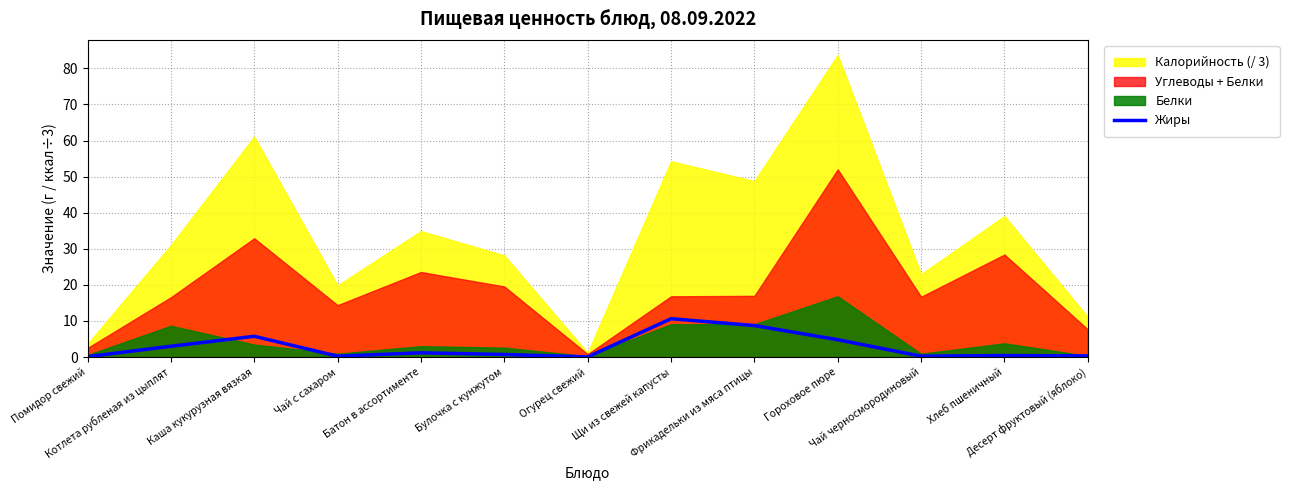

Which category has the lowest value across all series?

Огурец свежий